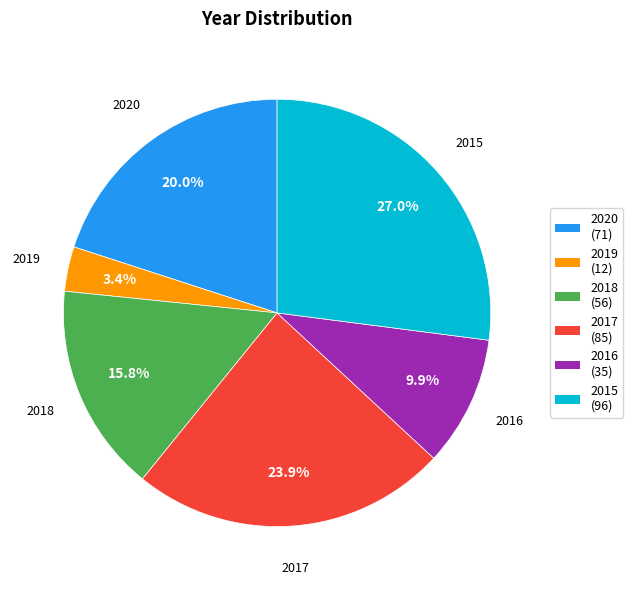

Is there a majority slice in this chart?

No